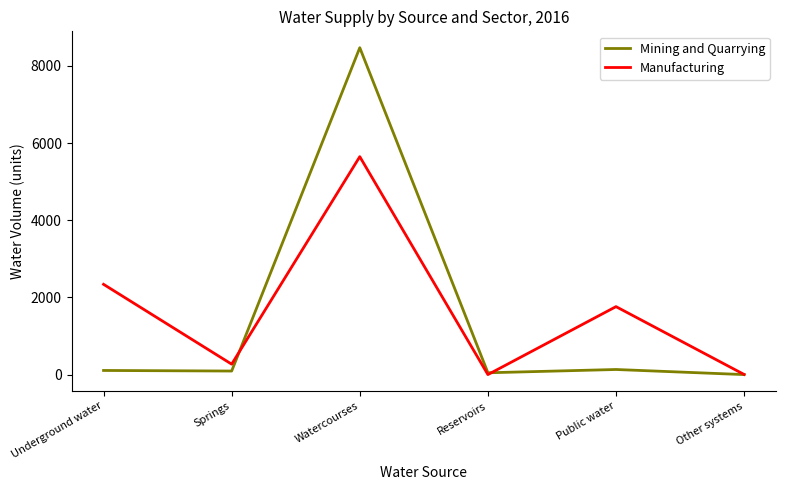

What is the difference between the Manufacturing values at Reservoirs and Other systems?

3